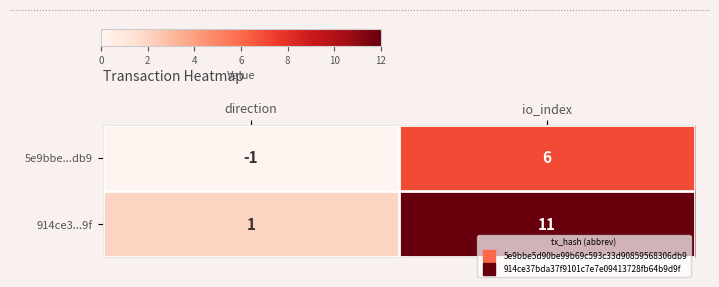

List the series in order of their overall mean, lowest first.

5e9bbe...db9, 914ce3...9f